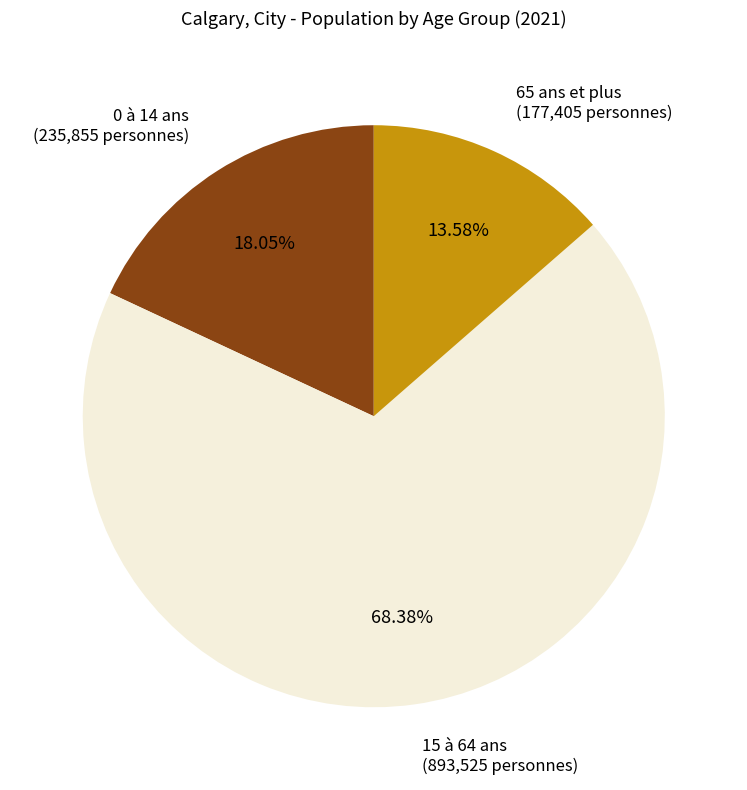

Is there a majority slice in this chart?

Yes